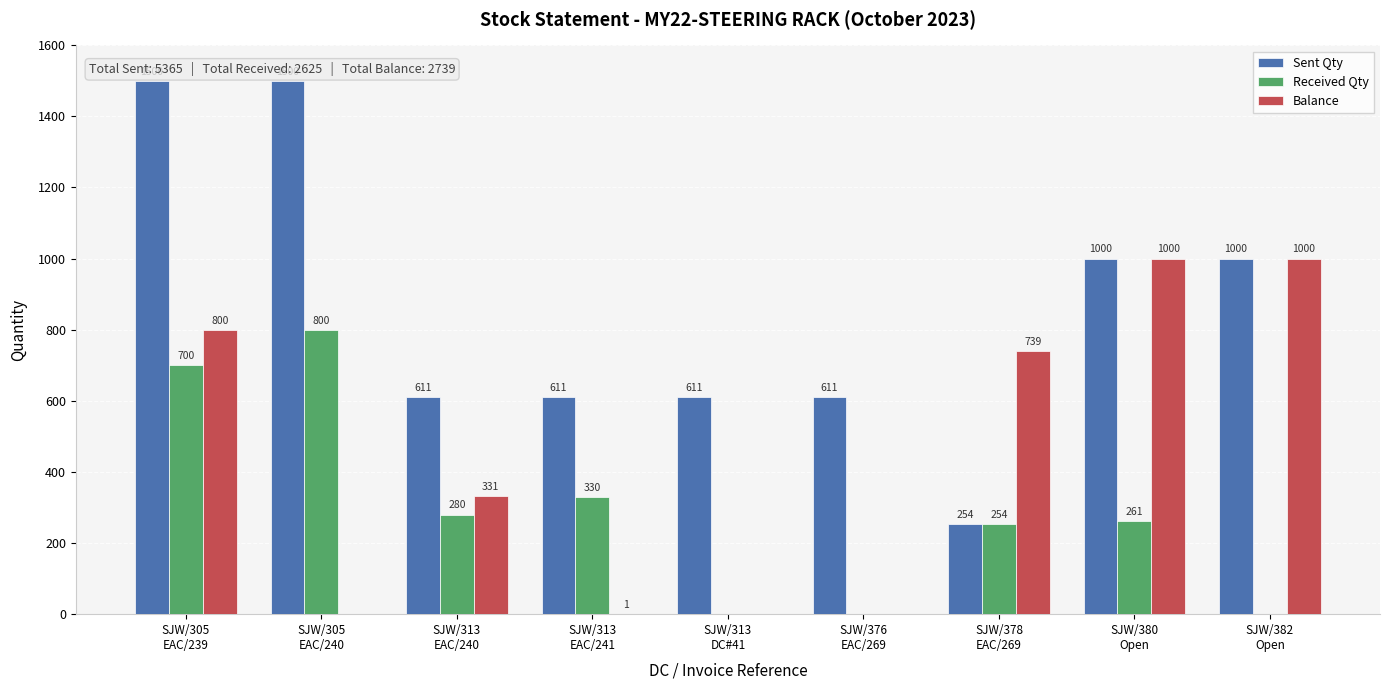

The Sent Qty series shows 1367 at SJW/380
Open. True or false?

False